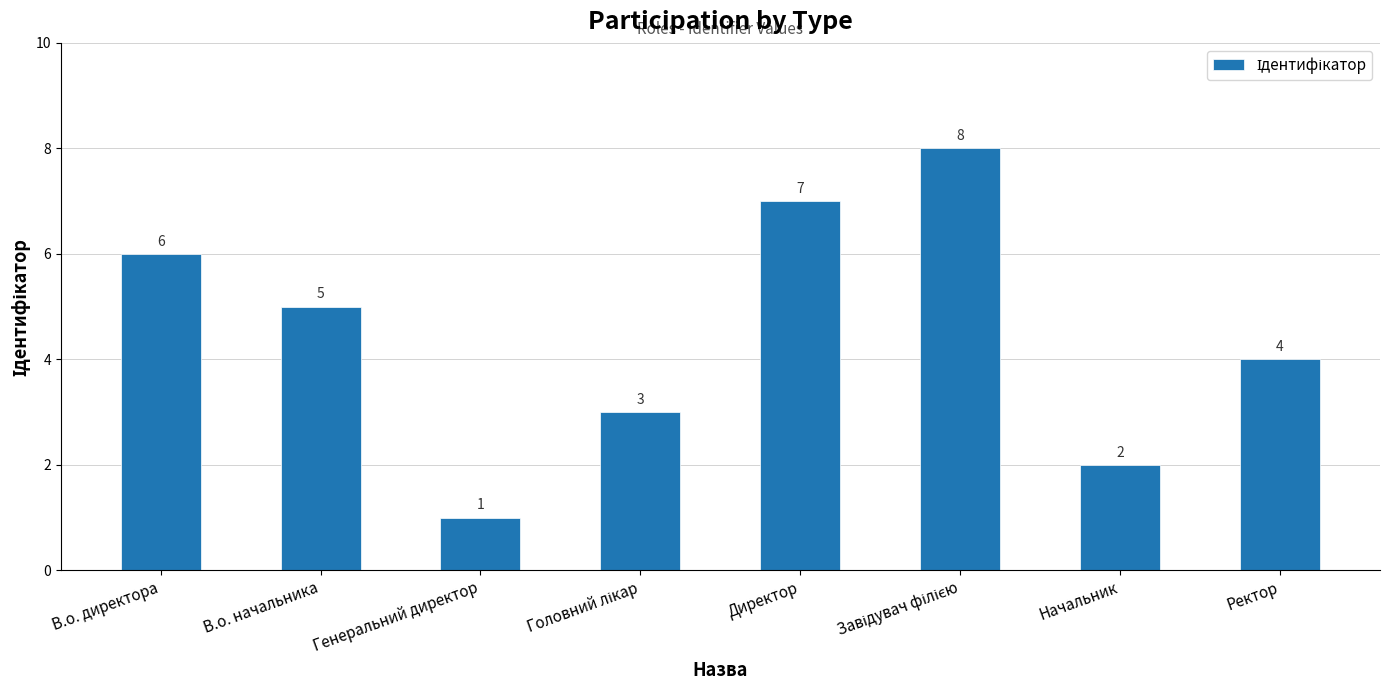

What position from the right is Ректор?

1